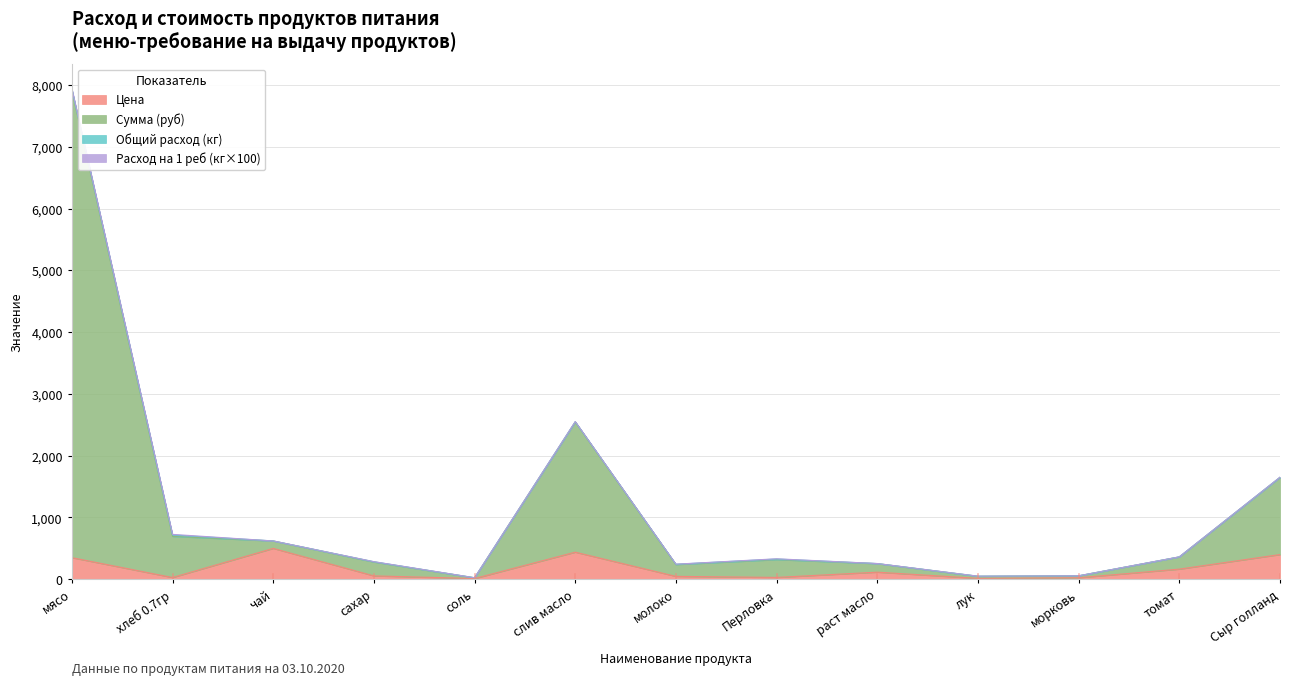

How many lines are shown in the chart?

4